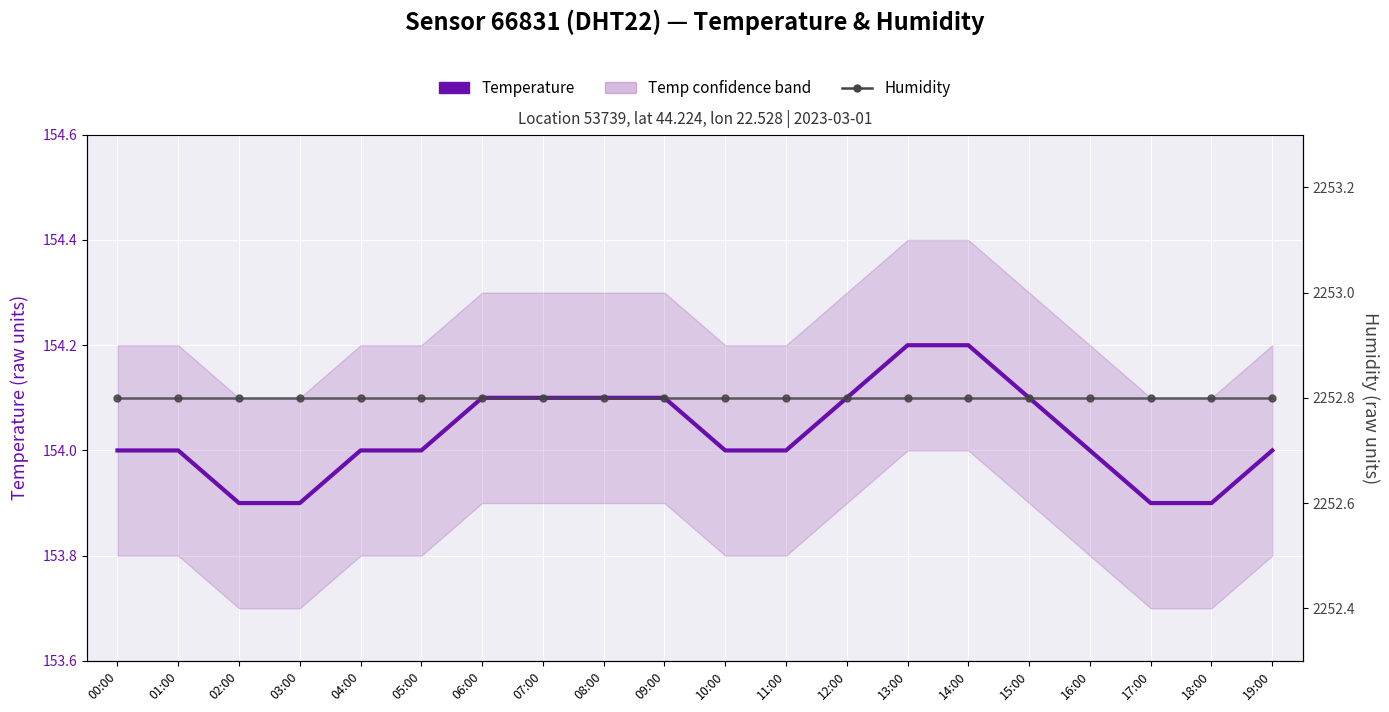

What is the average value of the Temperature series?

154.0